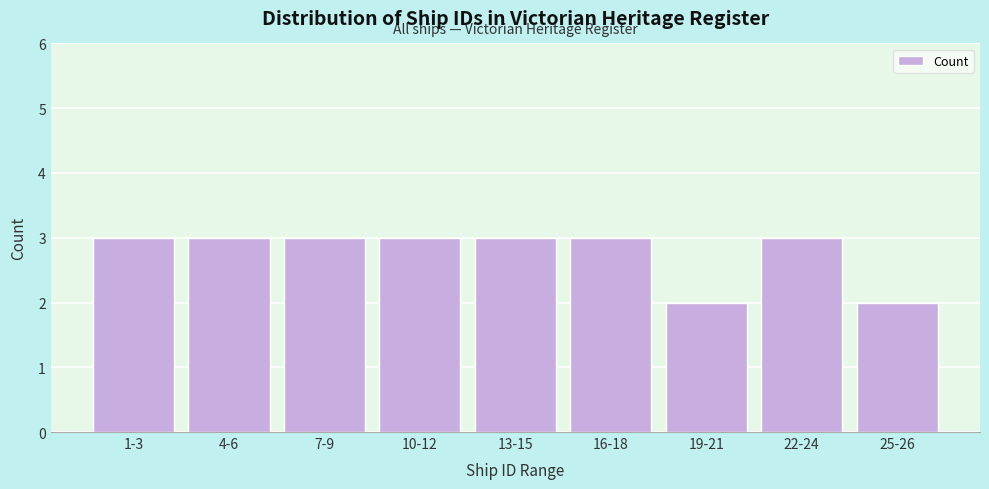

Reading right to left, list all the values displayed in this chart.

2	3	2	3	3	3	3	3	3